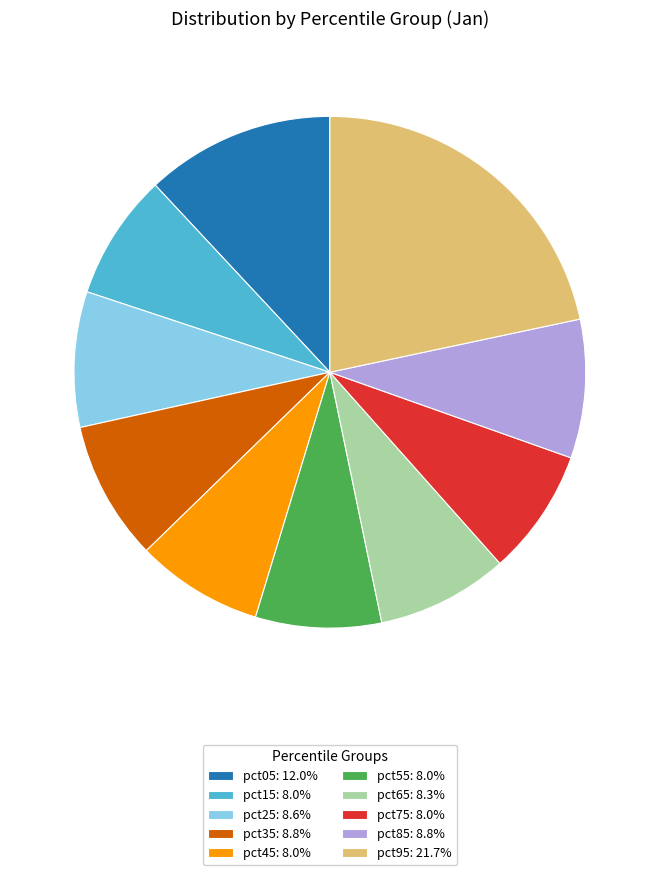

Does any single category account for the majority?

No